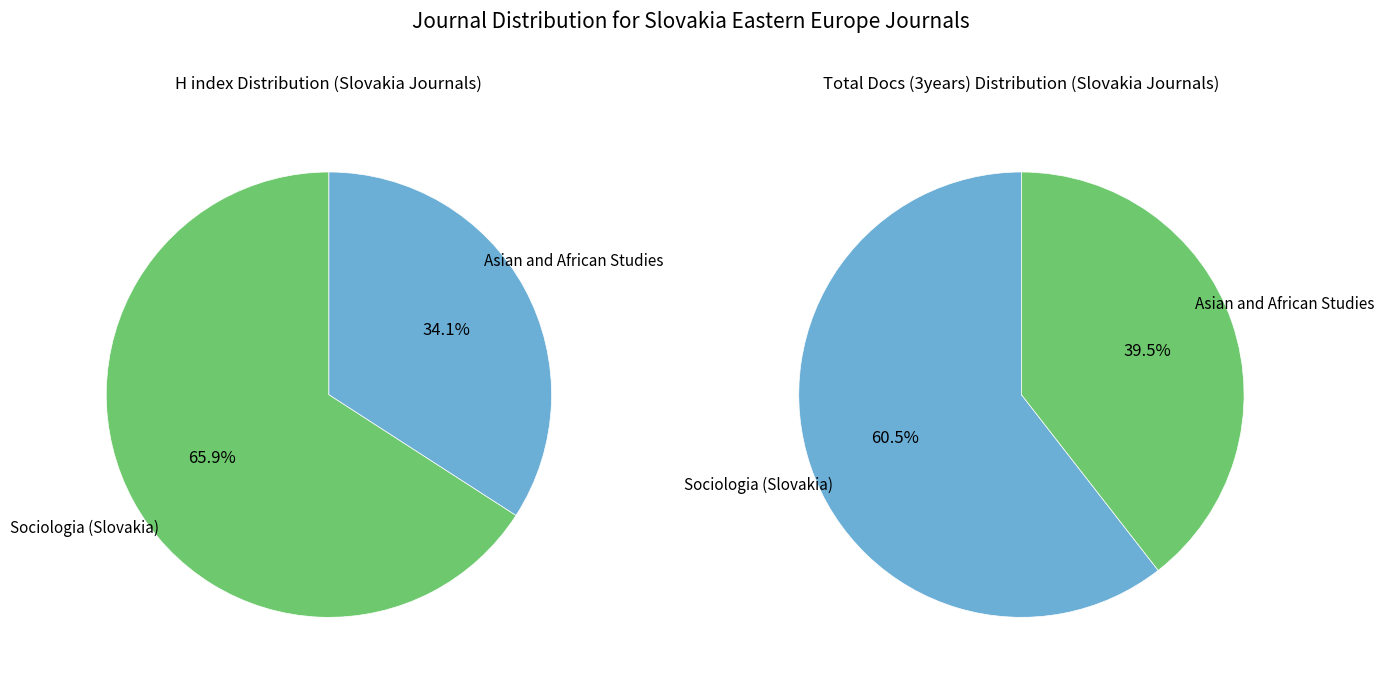

Count the number of slices in the pie.

2